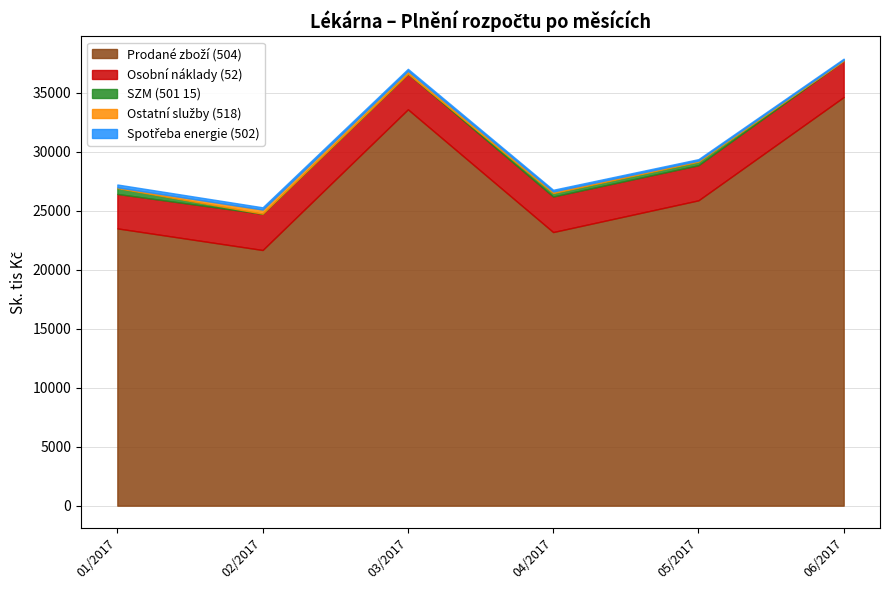

Reading left to right, transcribe all the data shown in this chart.

Prodané zboží (504): 23498.9	21666.5	33588.8	23187.0	25876.4	34628.9
Osobní náklady (52): 2917.4	3071.7	3023.3	3013.2	2974.6	3078.1
SZM (501 15): 499.4	6.8	-103.7	291.4	301.1	-96.8
Ostatní služby (518): 62.5	349.4	235.7	132.9	90.2	71.3
Spotřeba energie (502): 239.5	190.3	171.1	145.8	125.3	103.3